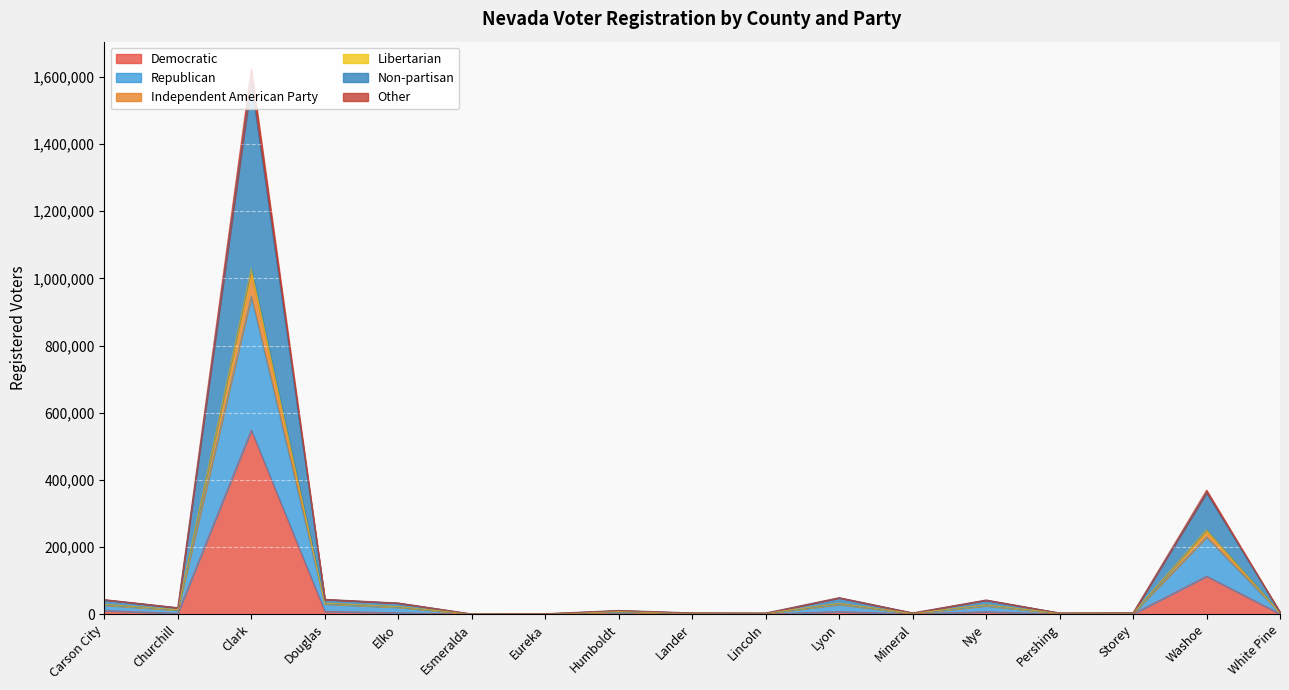

At which category does Non-partisan reach its first local valley?

Churchill